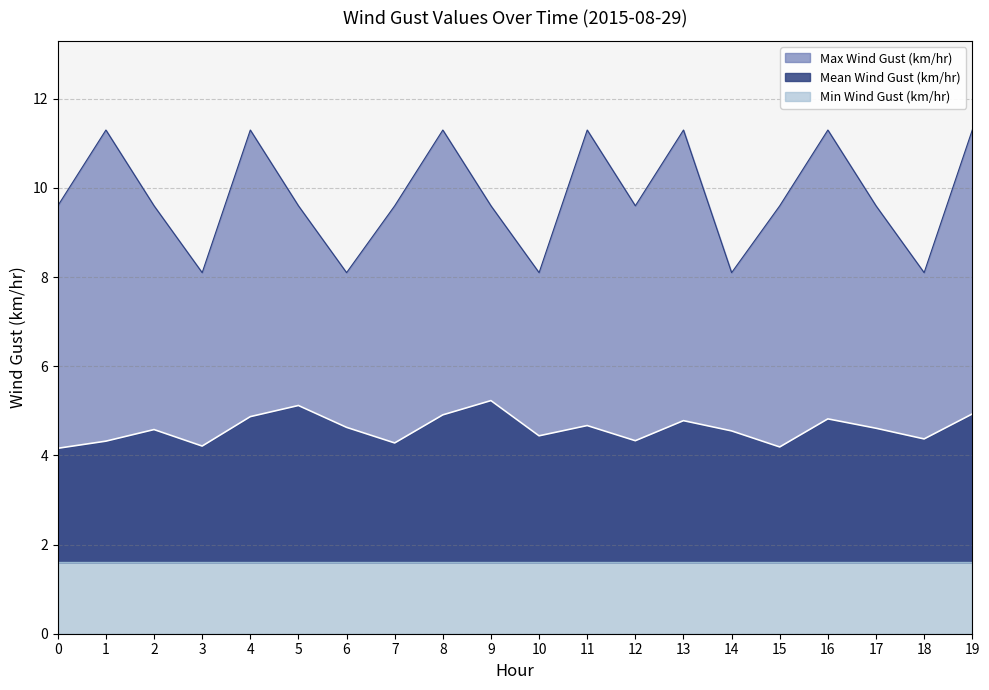

Which series changed the most between 9 and 16?

Max Wind Gust (km/hr)